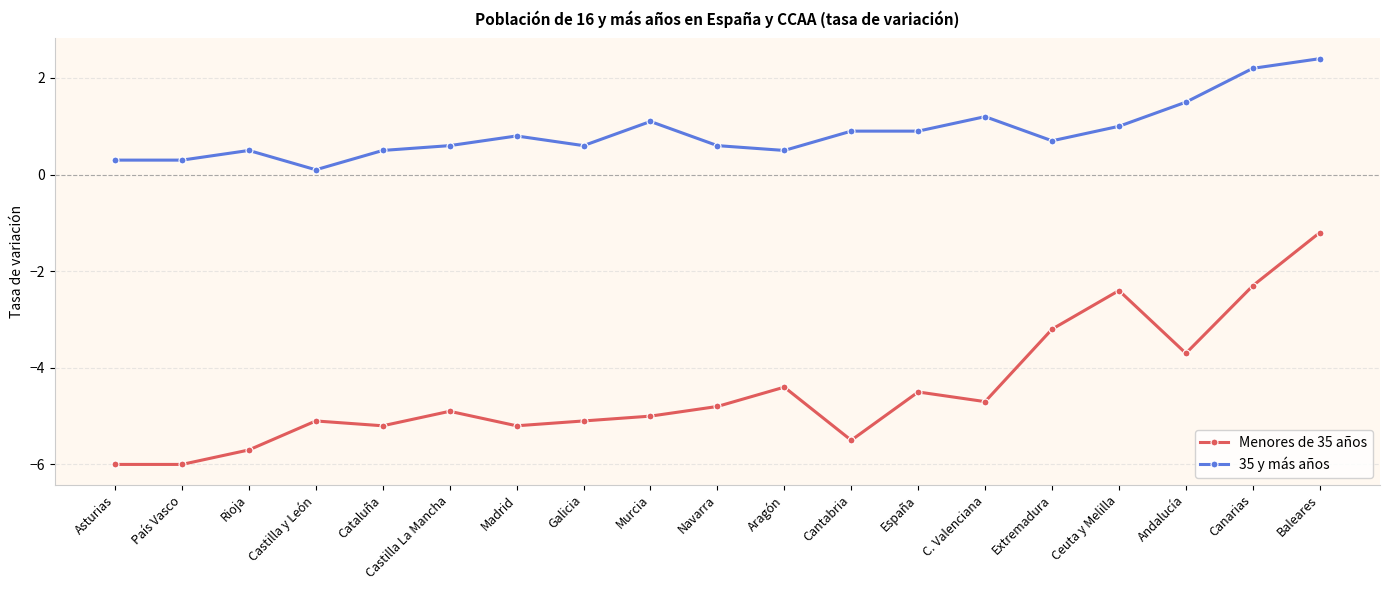

What is the difference between the highest and lowest values at Canarias?

4.5